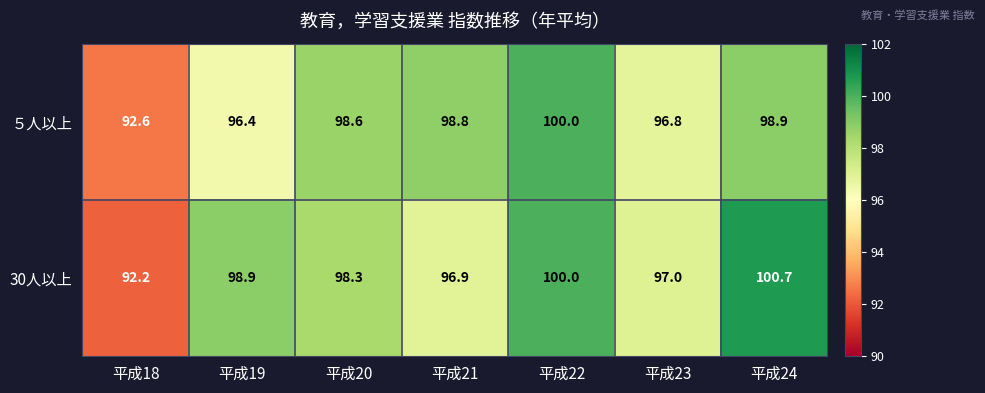

At which label does 30人以上 first exceed 98?

平成19